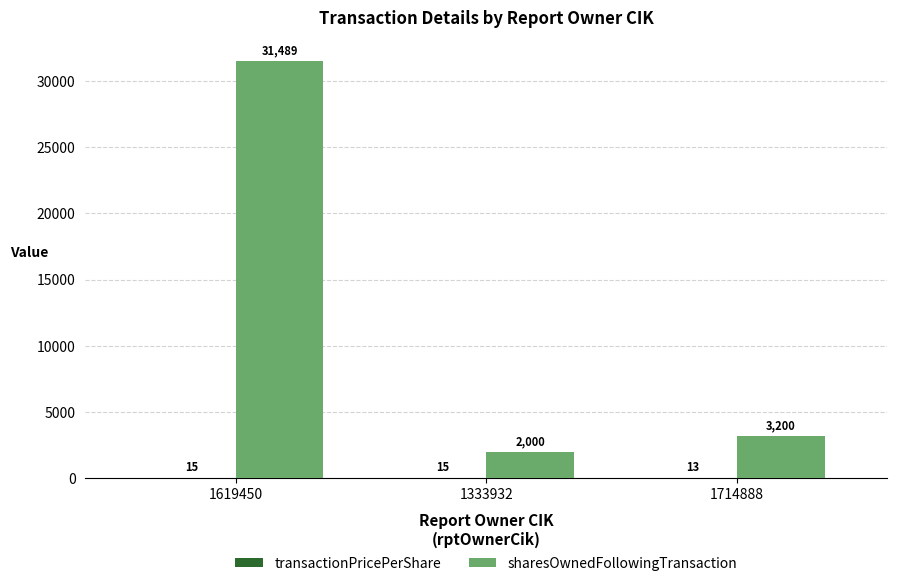

How many data points does each series have?

3